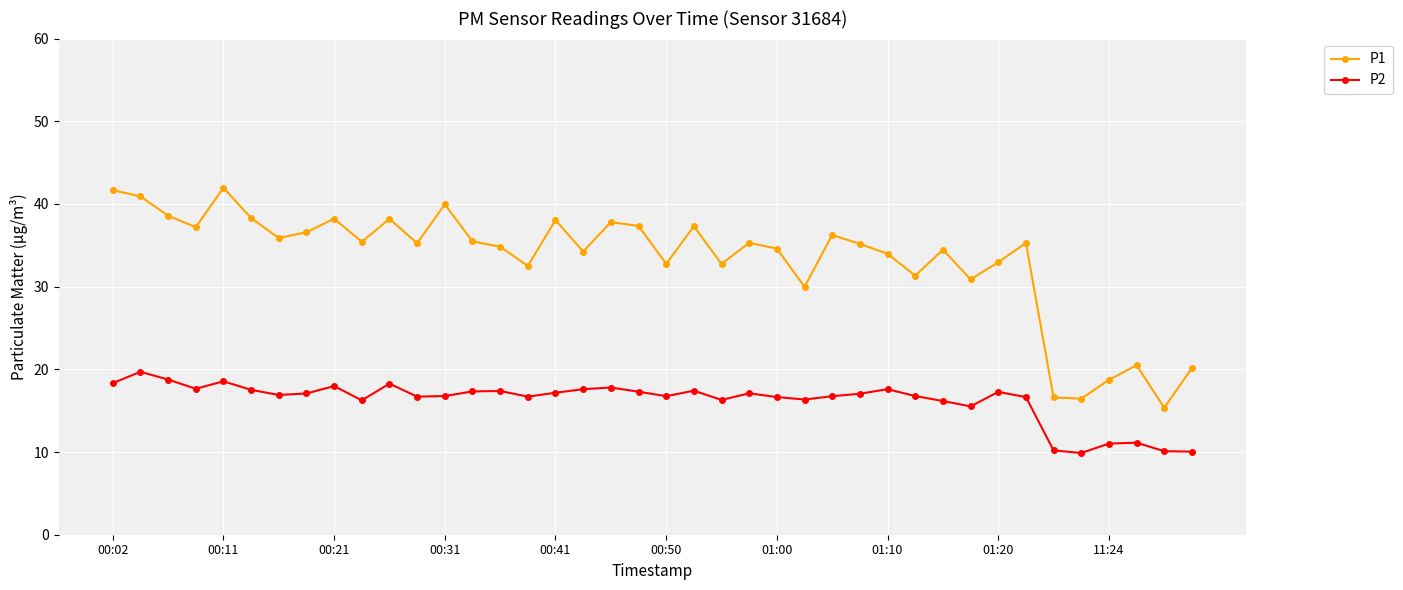

What are all the series names shown in the legend?

P1, P2